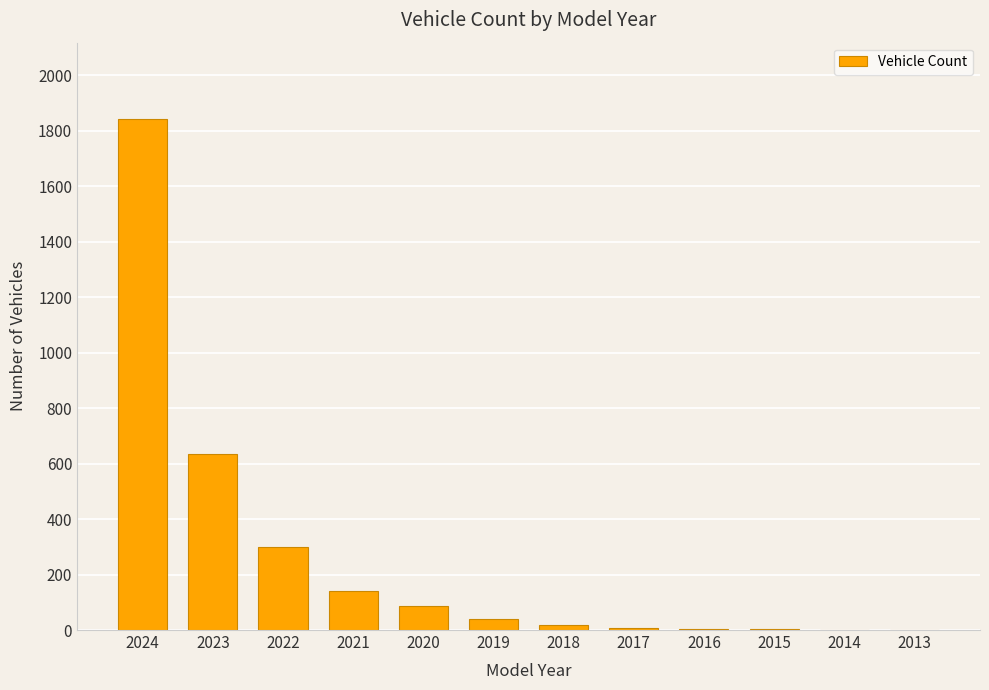

The chart shows a value of 5 at 2016. True or false?

True